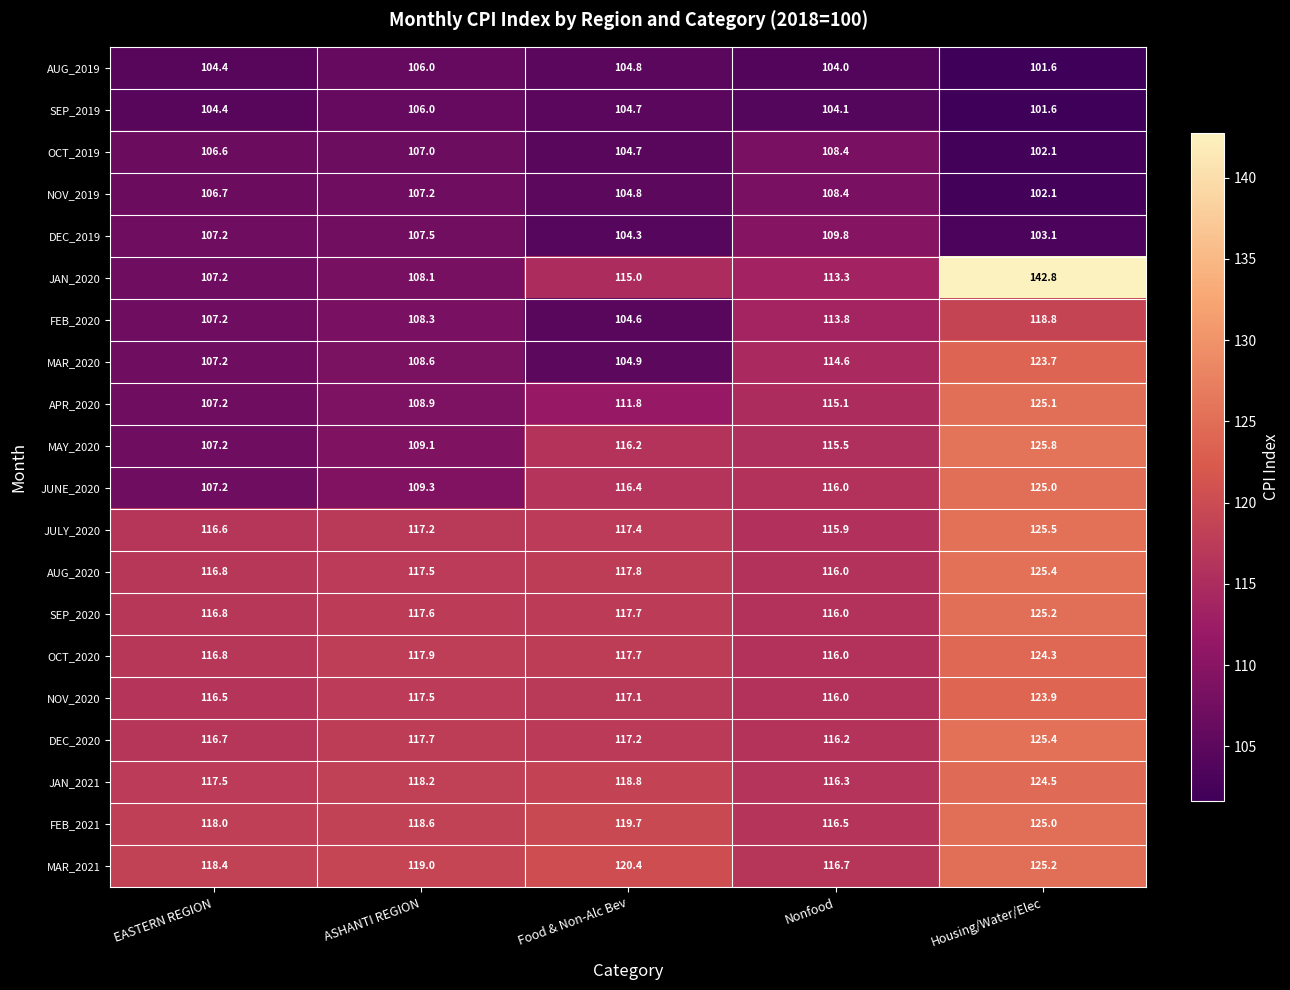

What is the spread (max minus min) of values at Nonfood?

12.7